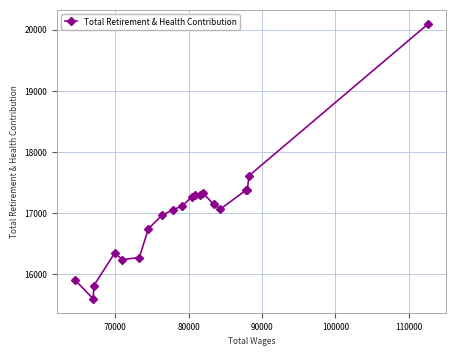

True or false: the data has more than 1 interior local peaks.

True